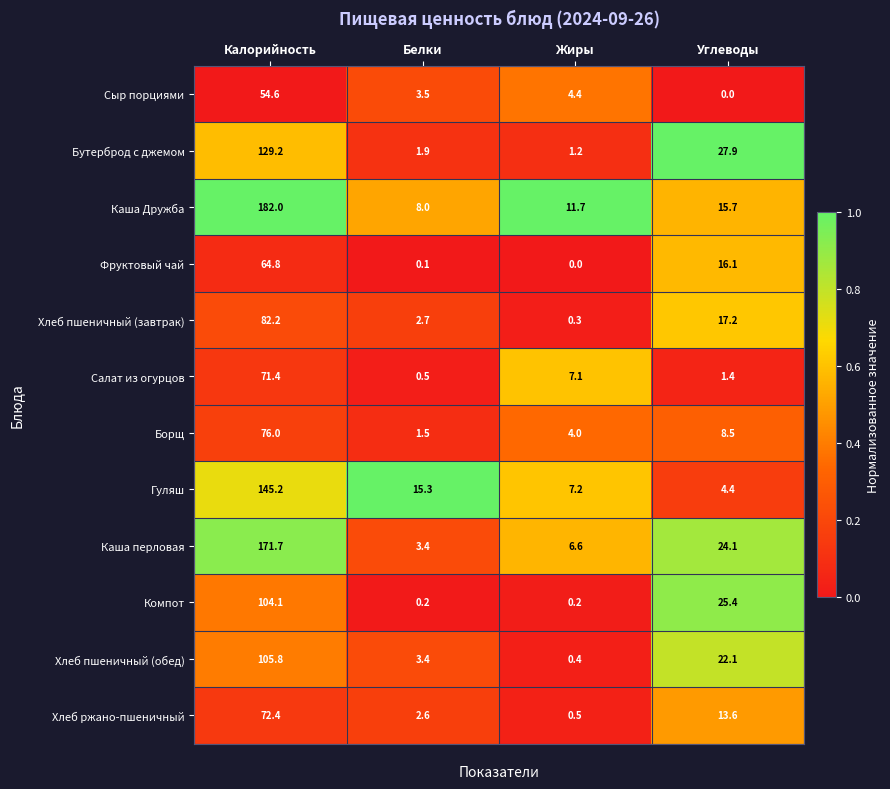

Is it true that Хлеб пшеничный (завтрак) equals 17.0 at Калорийность?

False